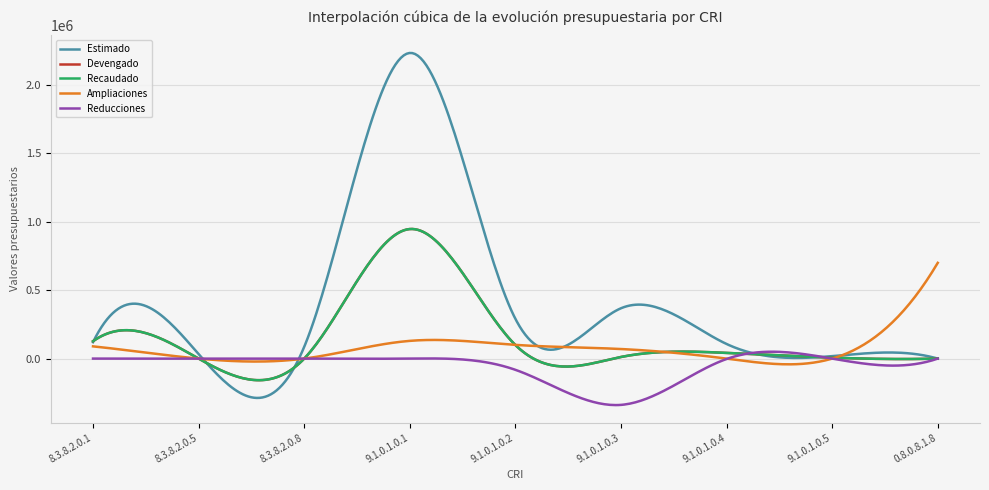

Which series ends up on top after the final intersection of Estimado and Recaudado?

Estimado